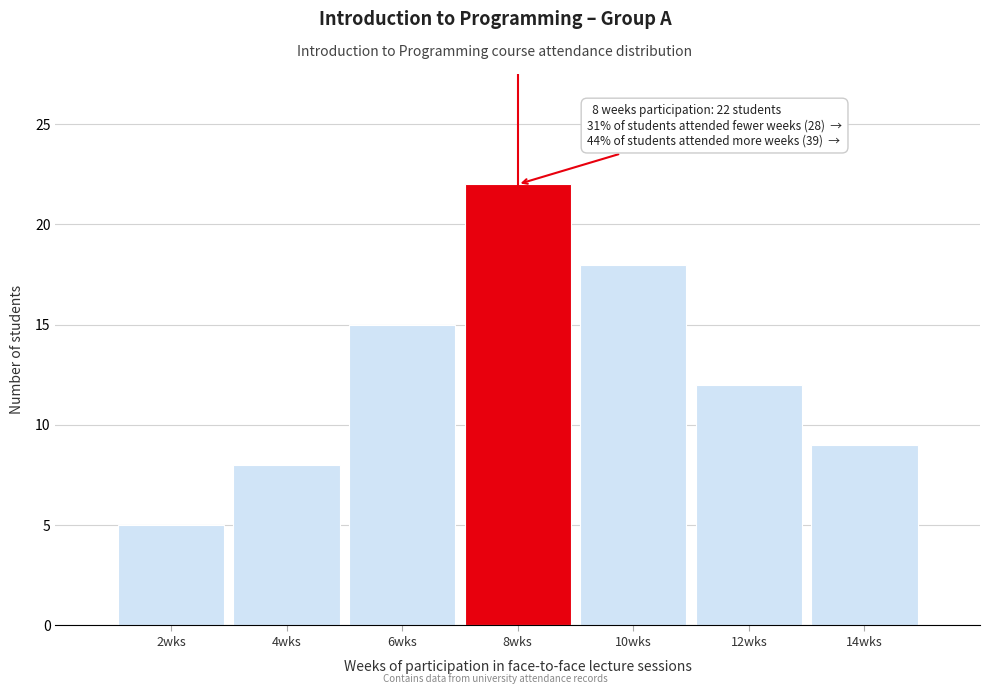

Over which range of the x-axis is the bar tallest?

7 to 9